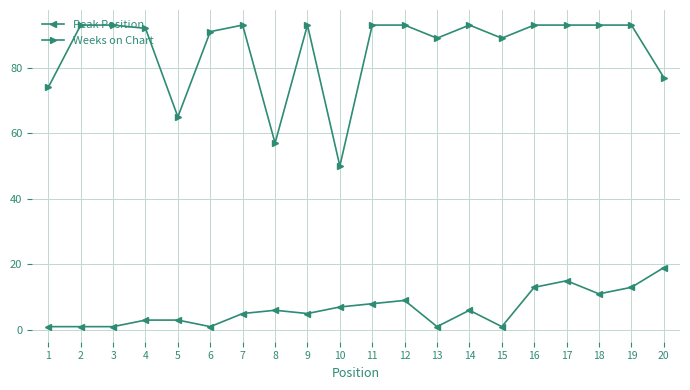

What is the total value across all series at 12?

102